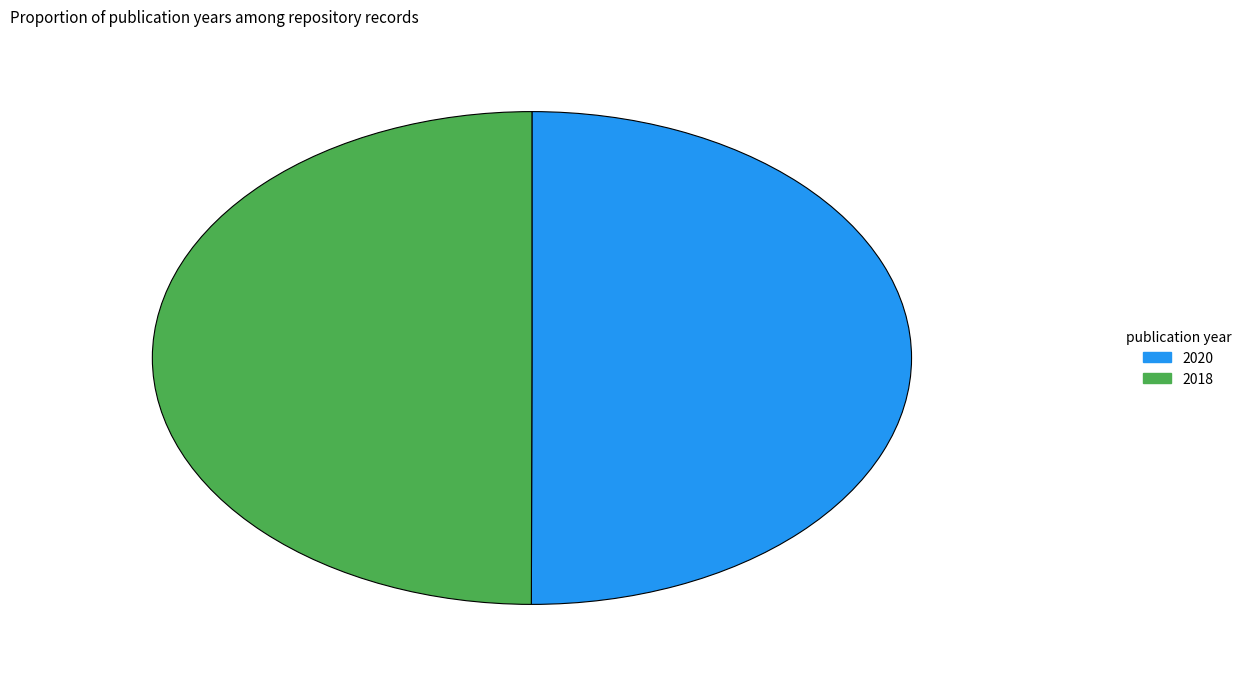

Do 2020 and 2018 together represent more than half of the pie?

Yes